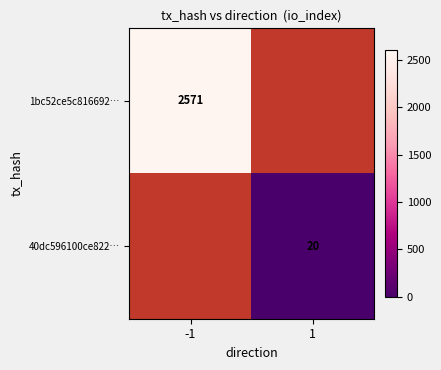

True or false: 1bc52ce5c816692… has a value of 2571 at -1.

True